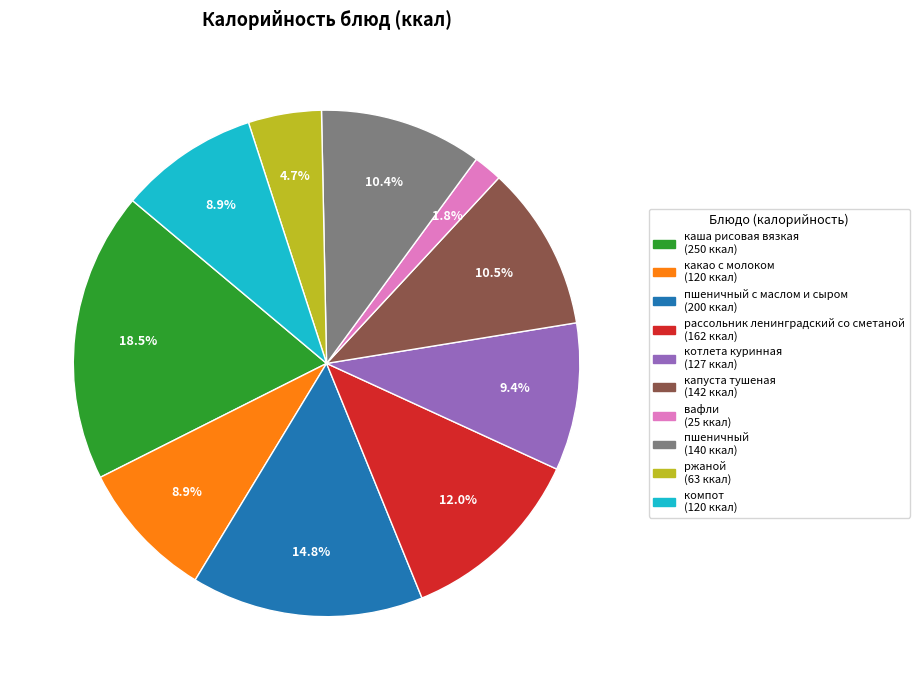

Is there a majority slice in this chart?

No